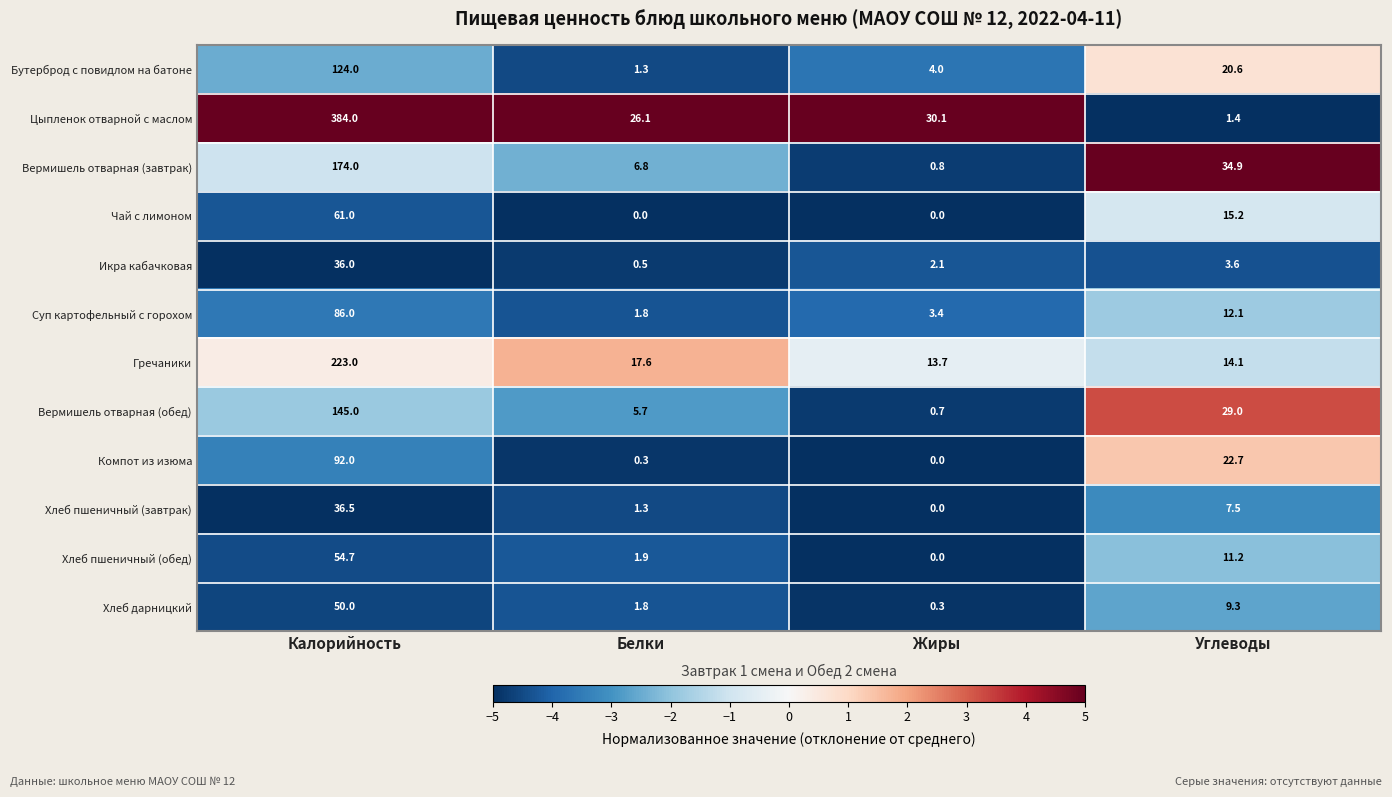

What is the difference between the Хлеб пшеничный (обед) values at Белки and Калорийность?

52.8